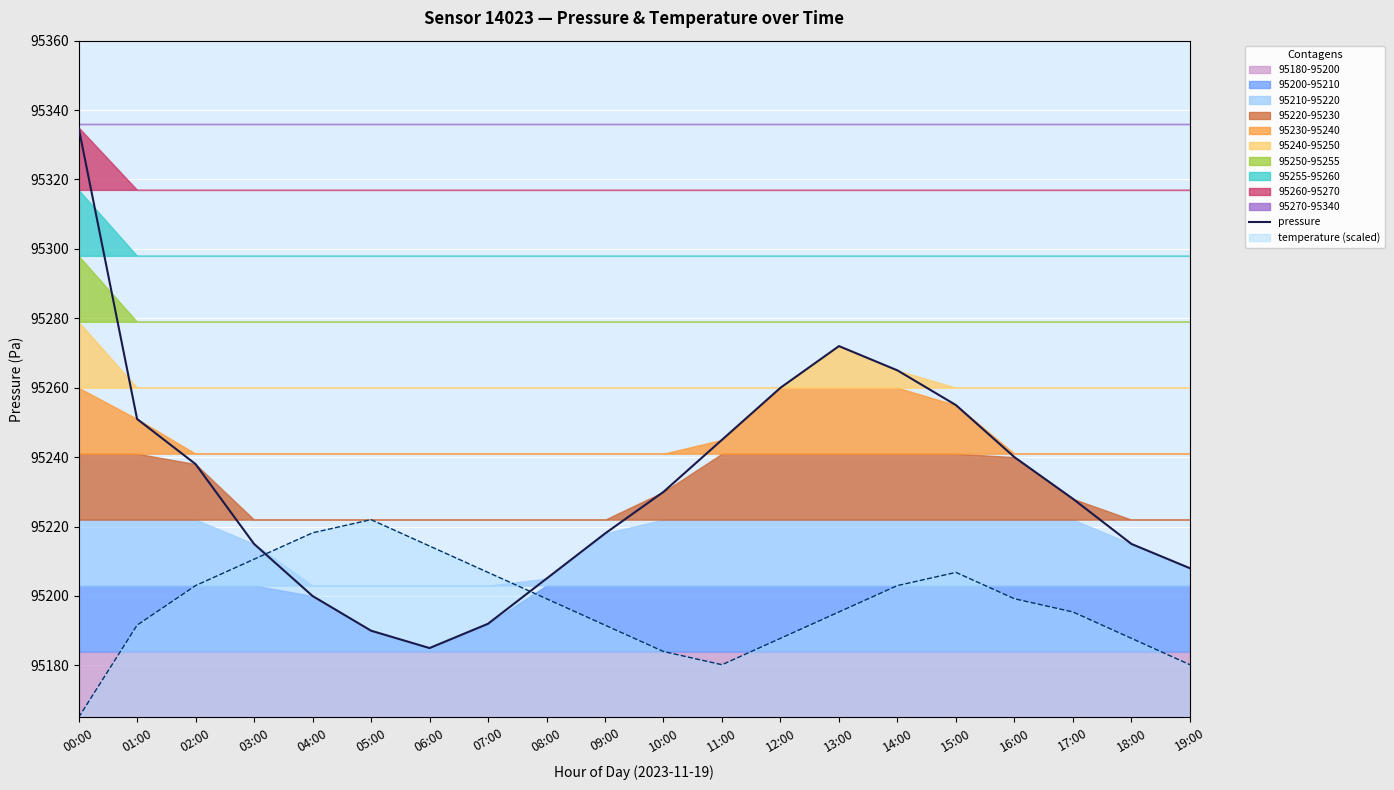

Reading left to right, list all the values displayed in this chart.

pressure: 00:00=95335.0	01:00=95251.0	02:00=95238.0	03:00=95215.0	04:00=95200.0	05:00=95190.0	06:00=95185.0	07:00=95192.0	08:00=95205.0	09:00=95218.0	10:00=95230.0	11:00=95245.0	12:00=95260.0	13:00=95272.0	14:00=95265.0	15:00=95255.0	16:00=95240.0	17:00=95228.0	18:00=95215.0	19:00=95208.0
temperature (scaled): 00:00=95165.0	01:00=95191.6	02:00=95203.0	03:00=95210.6	04:00=95218.2	05:00=95222.0	06:00=95214.4	07:00=95206.8	08:00=95199.2	09:00=95191.6	10:00=95184.0	11:00=95180.2	12:00=95187.8	13:00=95195.4	14:00=95203.0	15:00=95206.8	16:00=95199.2	17:00=95195.4	18:00=95187.8	19:00=95180.2